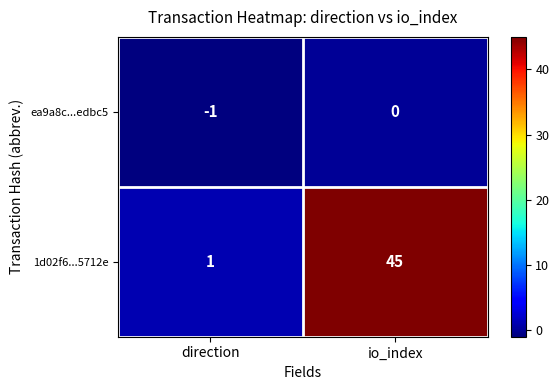

Rank the series by their maximum value, from lowest to highest.

ea9a8c...edbc5, 1d02f6...5712e